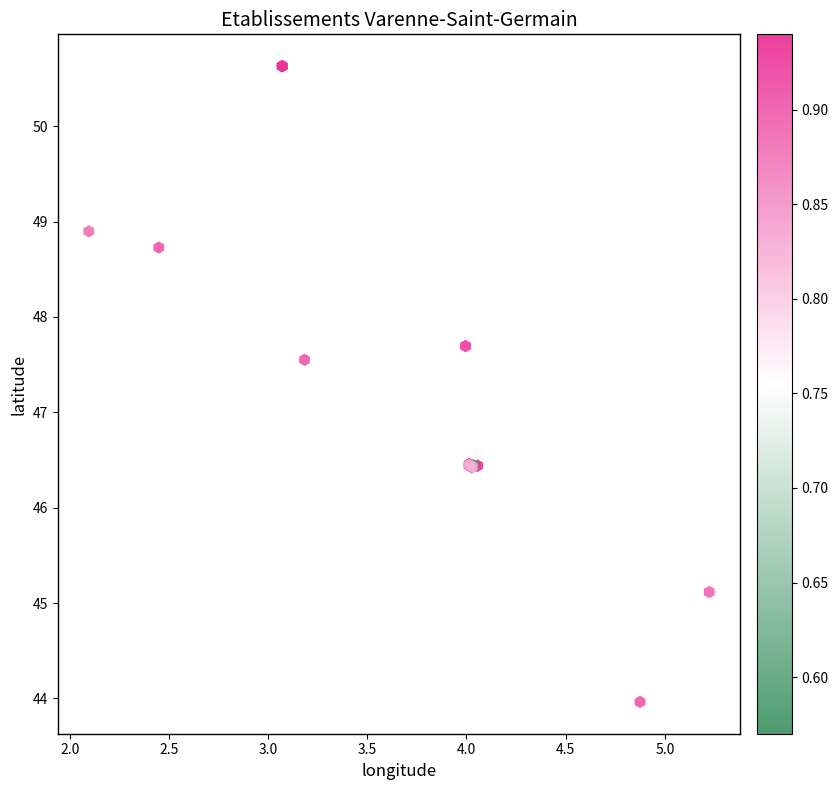

What Y value in the scatter plot is closest to 47?

46.6